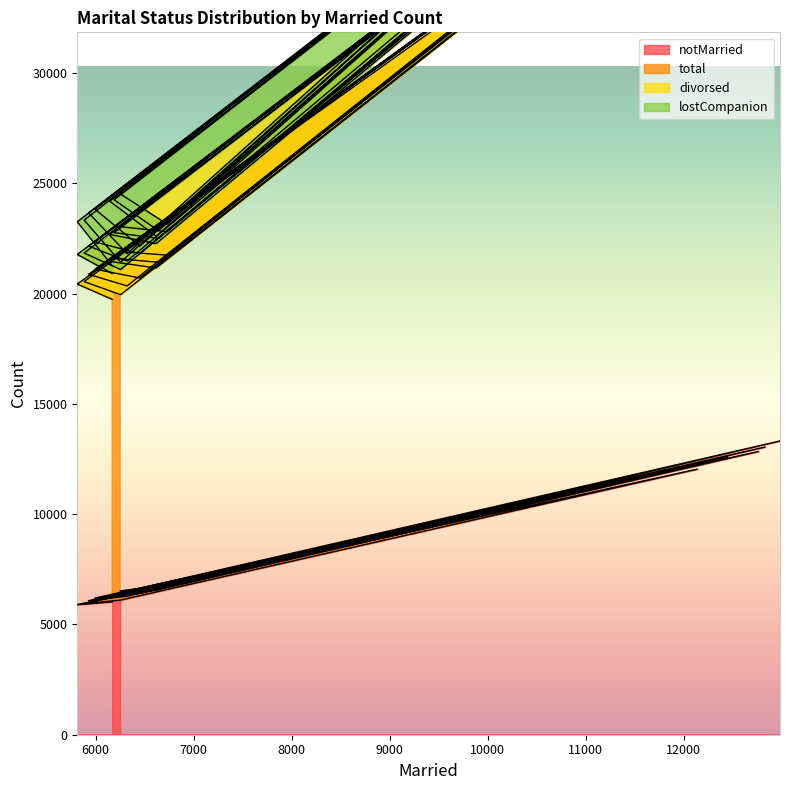

The value of notMarried at 6256 is 10566. True or false?

False